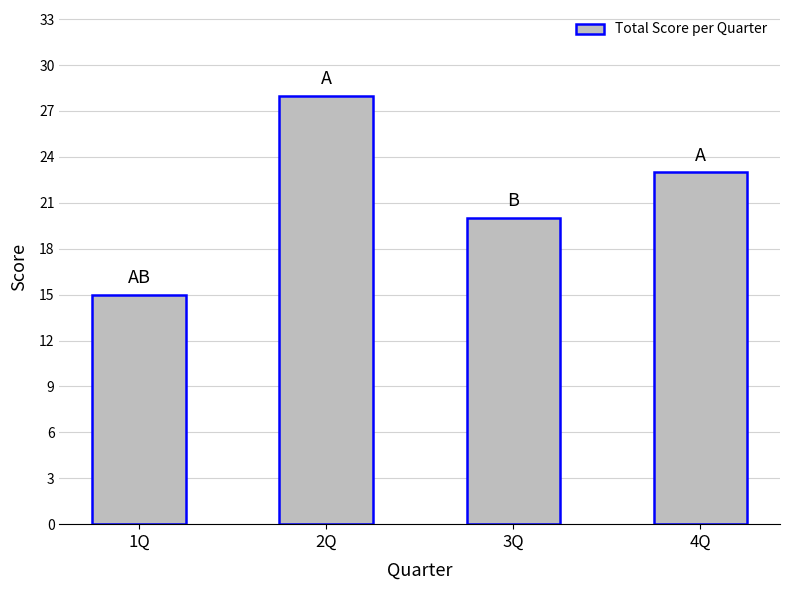

What position from the left is 2Q?

2